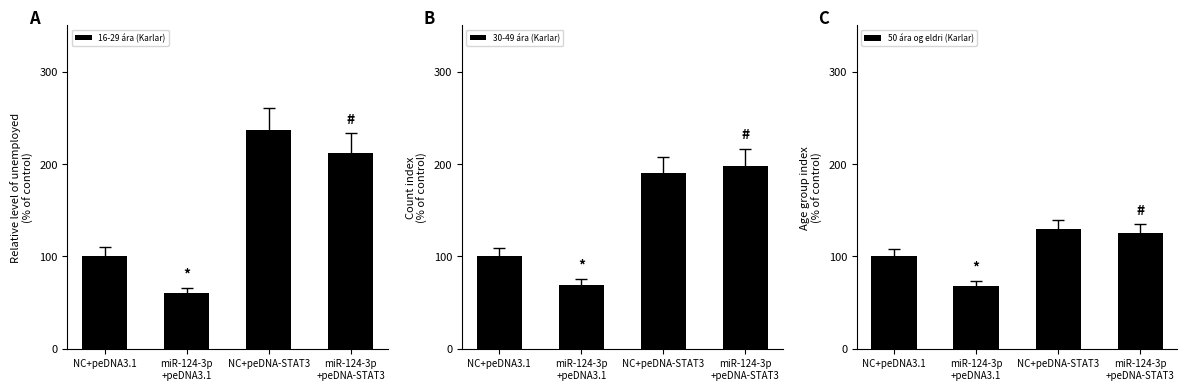

Between NC+peDNA3.1 and miR-124-3p
+peDNA-STAT3, which series saw the biggest shift?

16-29 ára (Karlar)